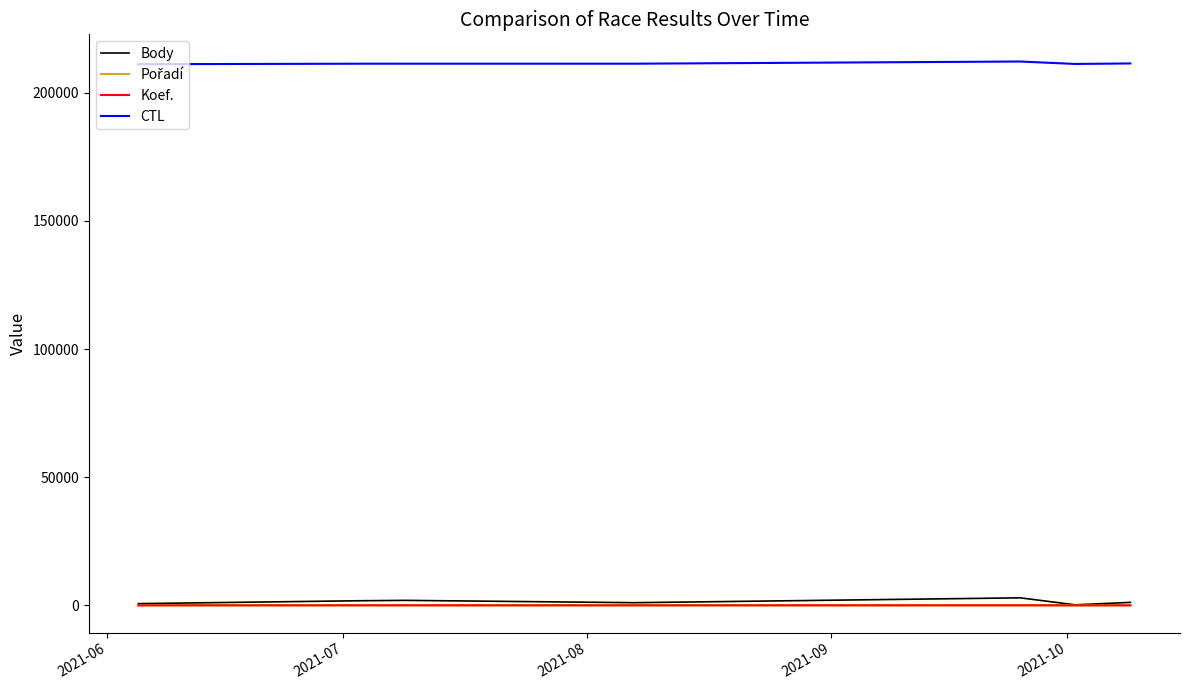

Which series has the widest spread of values?

Body